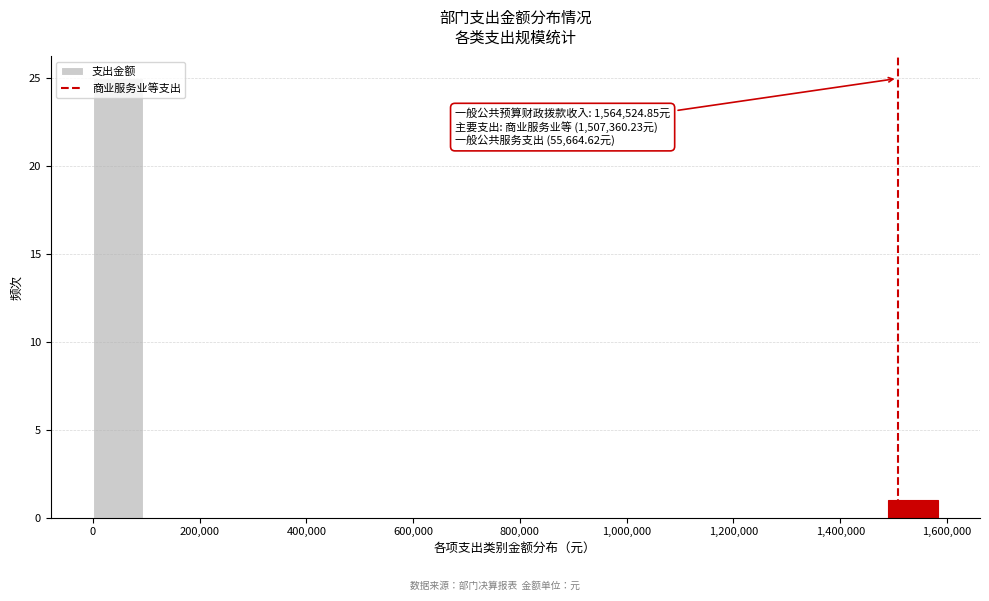

Over which range of the x-axis is the bar tallest?

0 to 100000